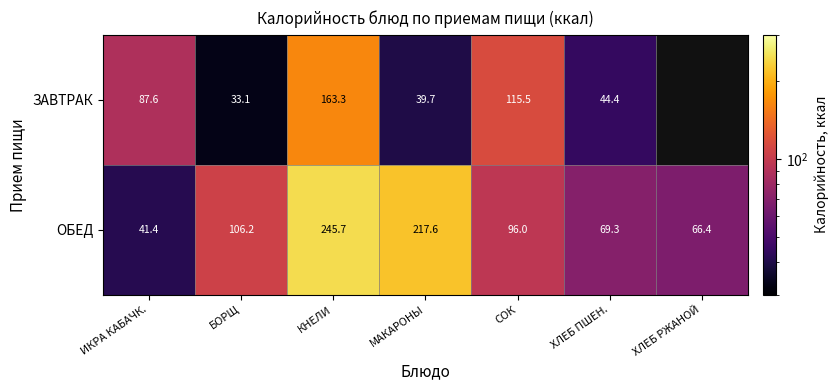

What value does the ОБЕД series have at ХЛЕБ РЖАНОЙ?

66.4